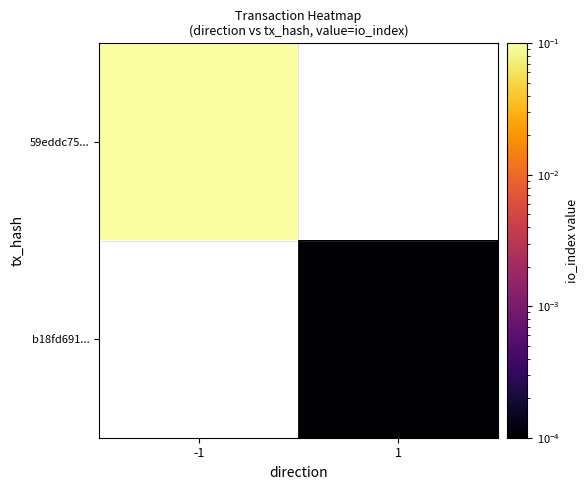

Where does the b18fd691... series first go above 0?

1